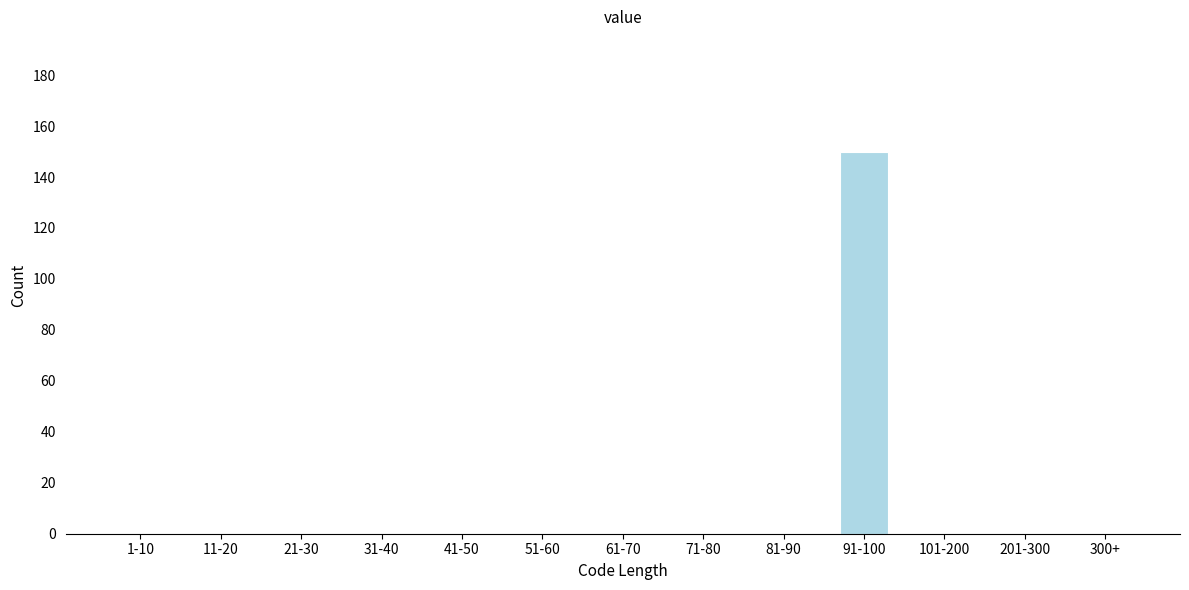

Reading right to left, transcribe all the data shown in this chart.

300+=0	201-300=0	101-200=0	91-100=150	81-90=0	71-80=0	61-70=0	51-60=0	41-50=0	31-40=0	21-30=0	11-20=0	1-10=0